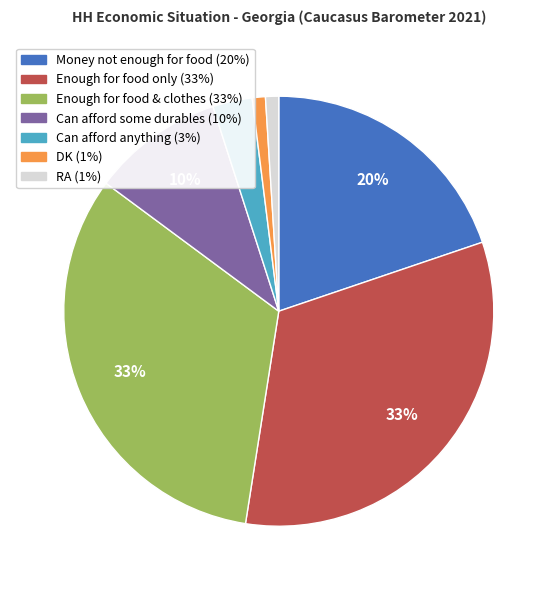

Is there any slice that represents more than half of the pie?

No